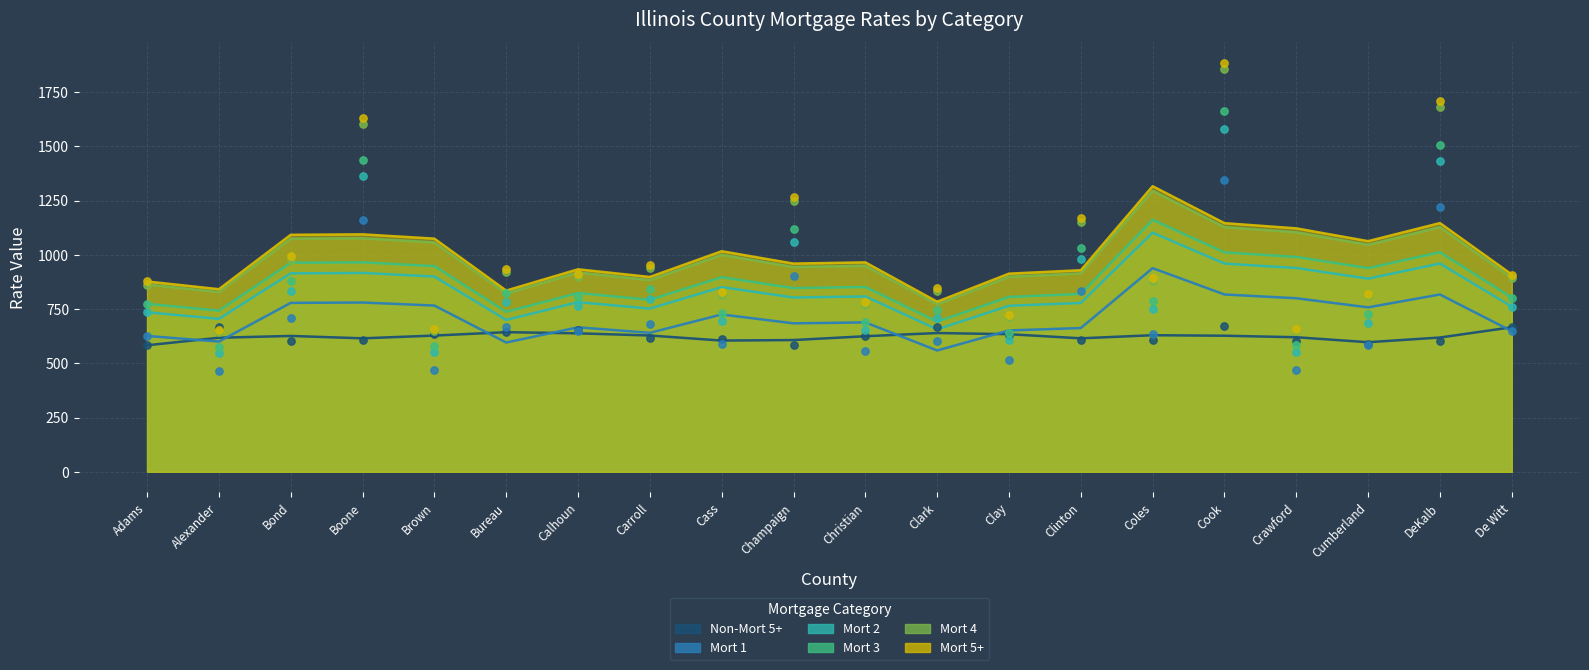

Which series reaches the minimum Y coordinate?

Mort 1